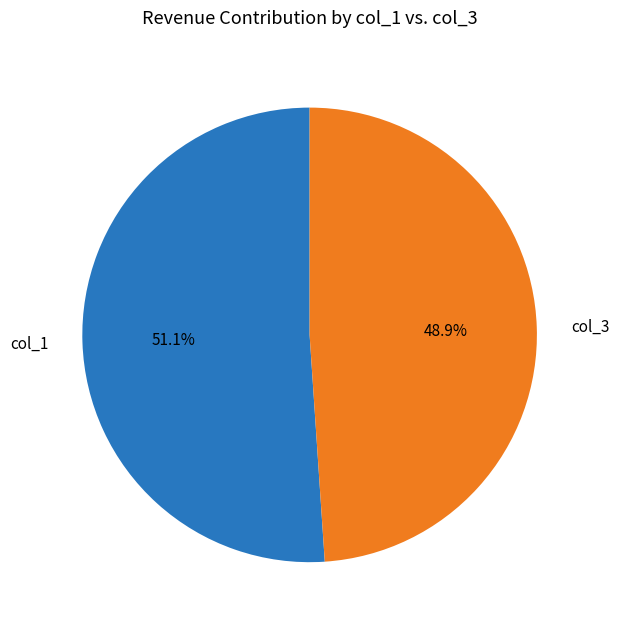

Is the sum of col_3 and col_1 greater than half?

Yes